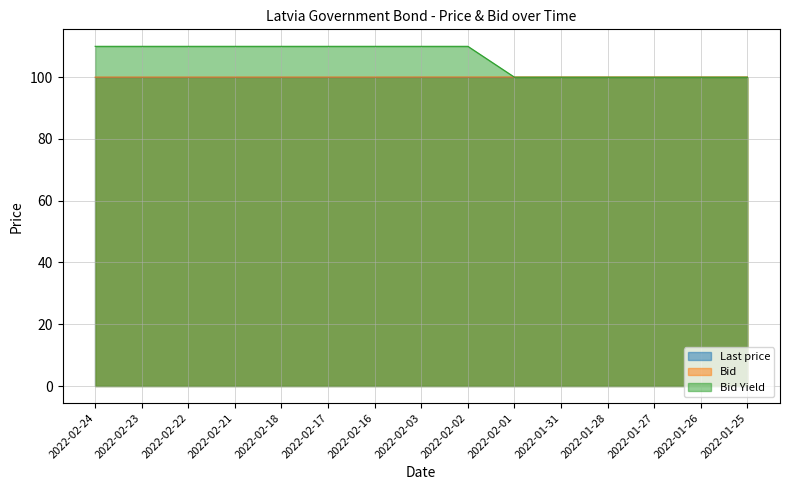

At which label is Bid closest to 100?

2022-02-24